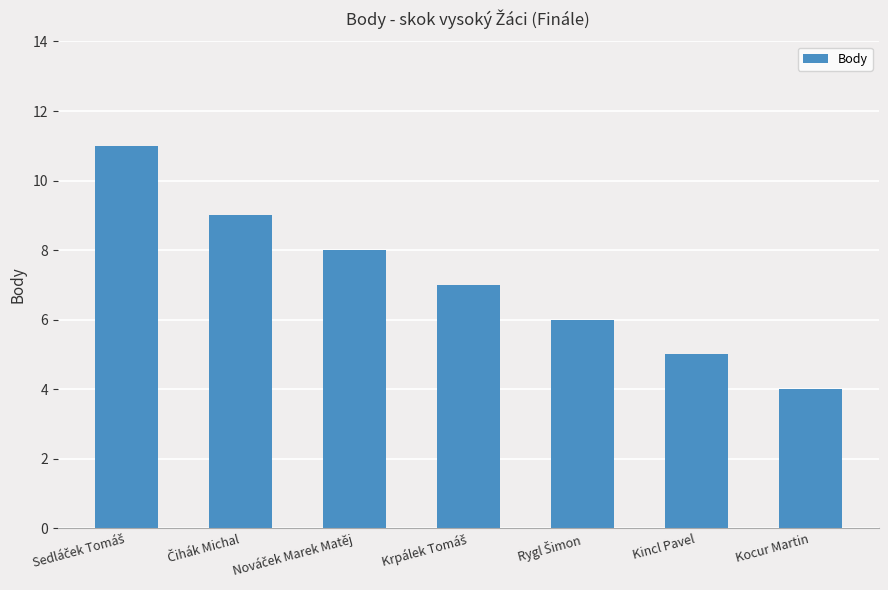

Are the bars horizontal?

No